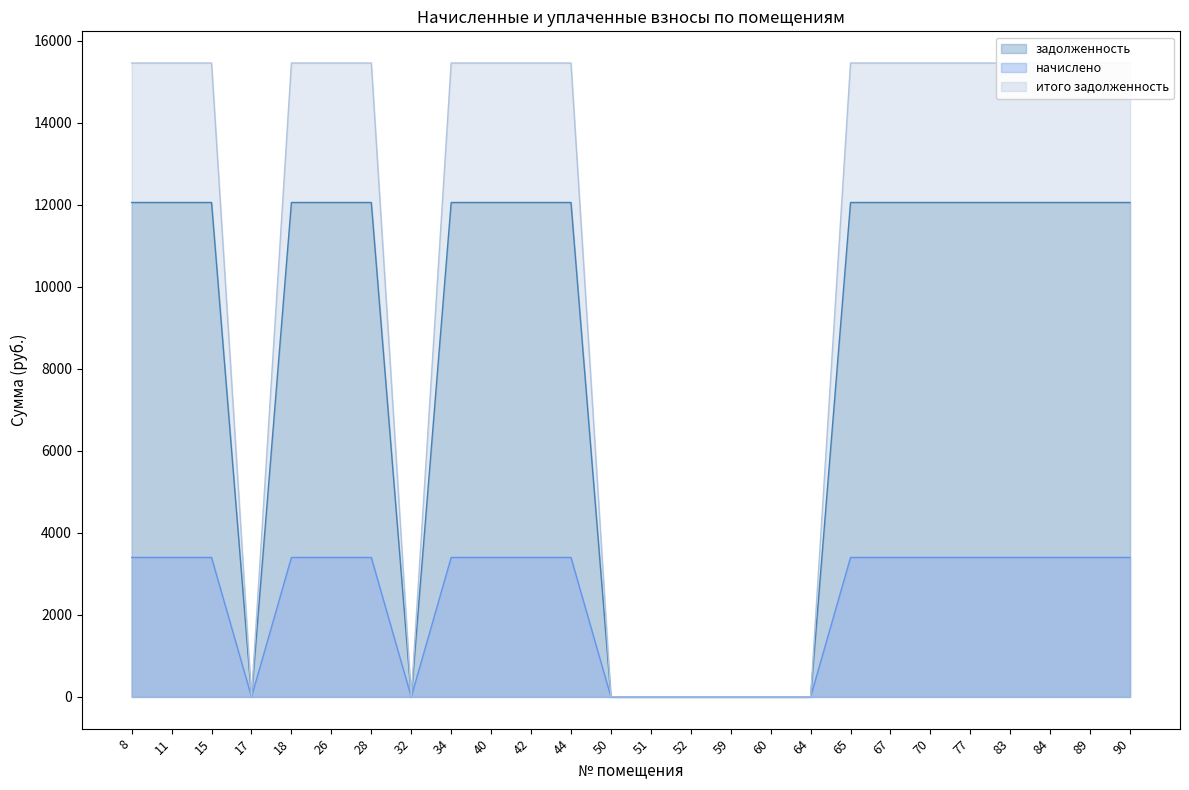

Which series has the largest range (max minus min)?

итого задолженность